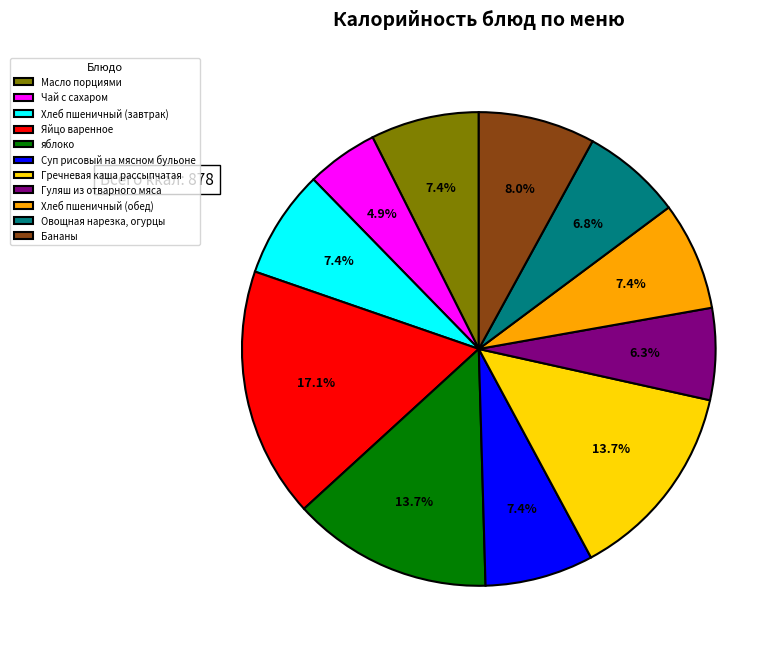

To the nearest percent, what is the average slice percentage?

9%